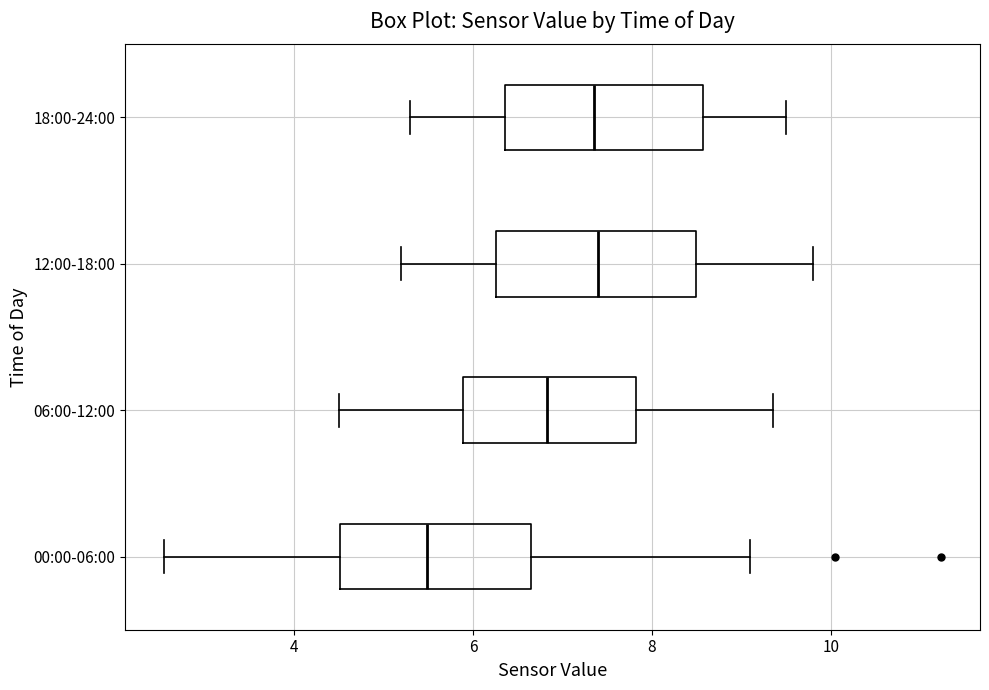

Reading bottom to top, transcribe this box plot: for each box, give where its median line is, the range the box spans, and where its two whiskers end, as read against the x-axis. The values are not printed on the chart, so give them approximately, as read against the axis.

00:00-06:00: median 5.4, box 4.6 to 6.6, whiskers 2.6 to 9.2
06:00-12:00: median 6.8, box 5.8 to 7.8, whiskers 4.6 to 9.4
12:00-18:00: median 7.4, box 6.2 to 8.4, whiskers 5.2 to 9.8
18:00-24:00: median 7.4, box 6.4 to 8.6, whiskers 5.4 to 9.6